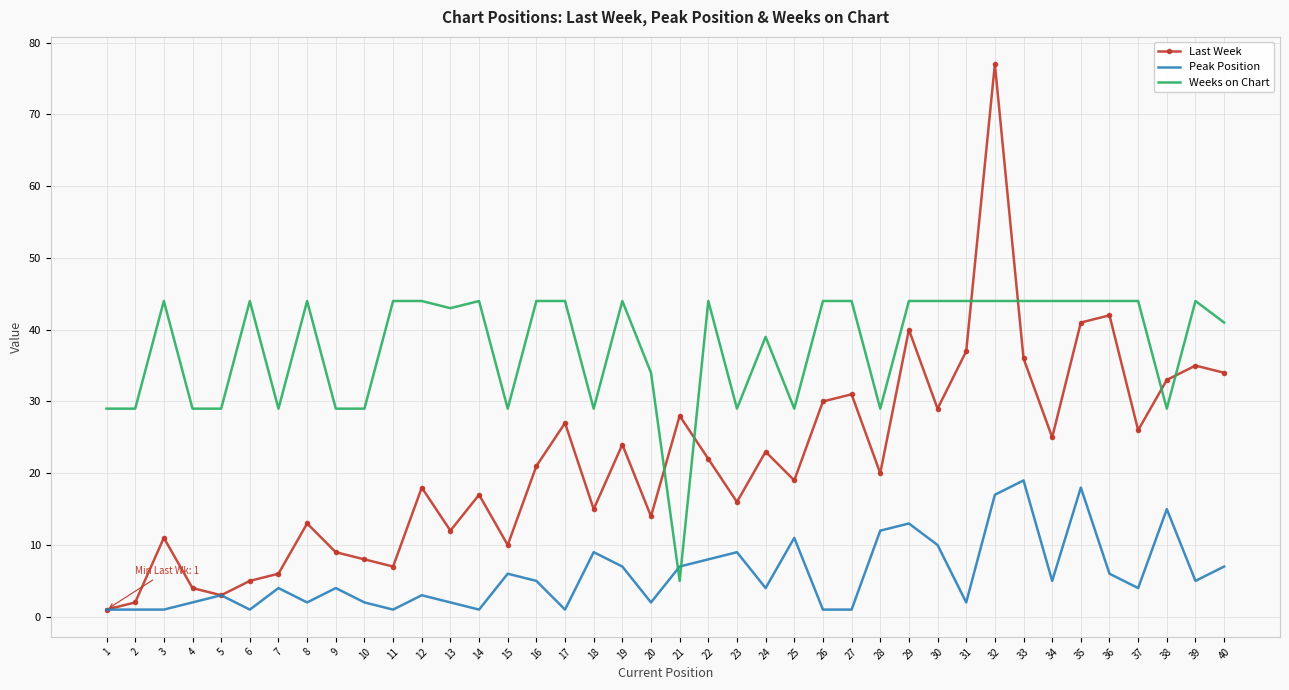

Which series ends up on top after the final intersection of Last Week and Weeks on Chart?

Weeks on Chart